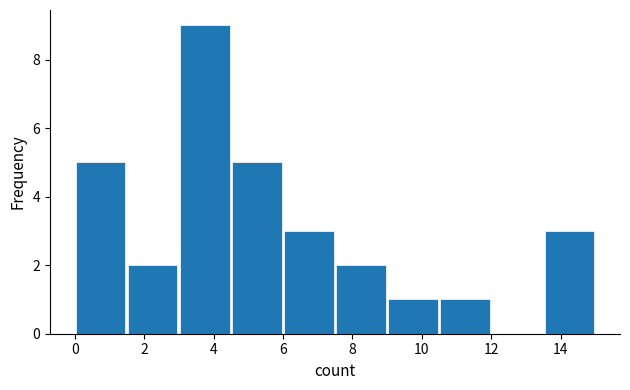

Reading left to right, list every bar in this chart as the range it spans on the x-axis followed by its height. Neither the bar edges nor the heights are printed on the chart, so give them approximately, as read against the axes.

0.0 to 1.5: 5
1.5 to 3.0: 2
3.0 to 4.5: 9
4.5 to 6.0: 5
6.0 to 7.5: 3
7.5 to 9.0: 2
9.0 to 10.5: 1
10.5 to 12.0: 1
12.0 to 13.5: 0
13.5 to 15.0: 3